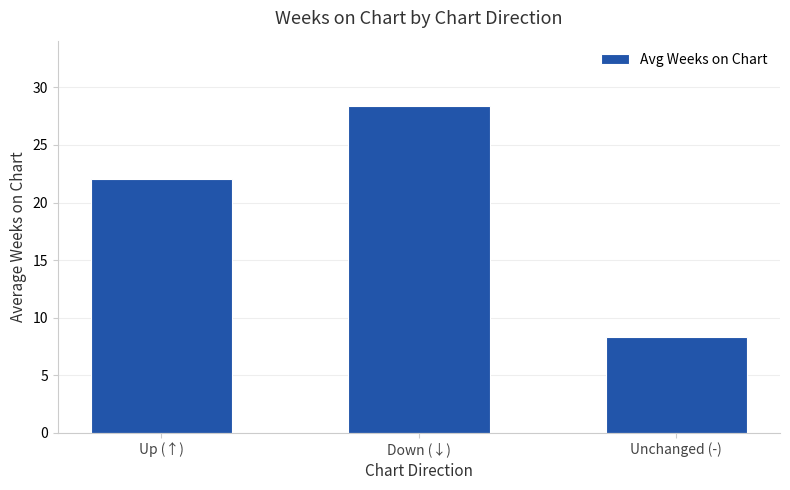

Which label corresponds to the smallest value in the chart?

Unchanged (-)